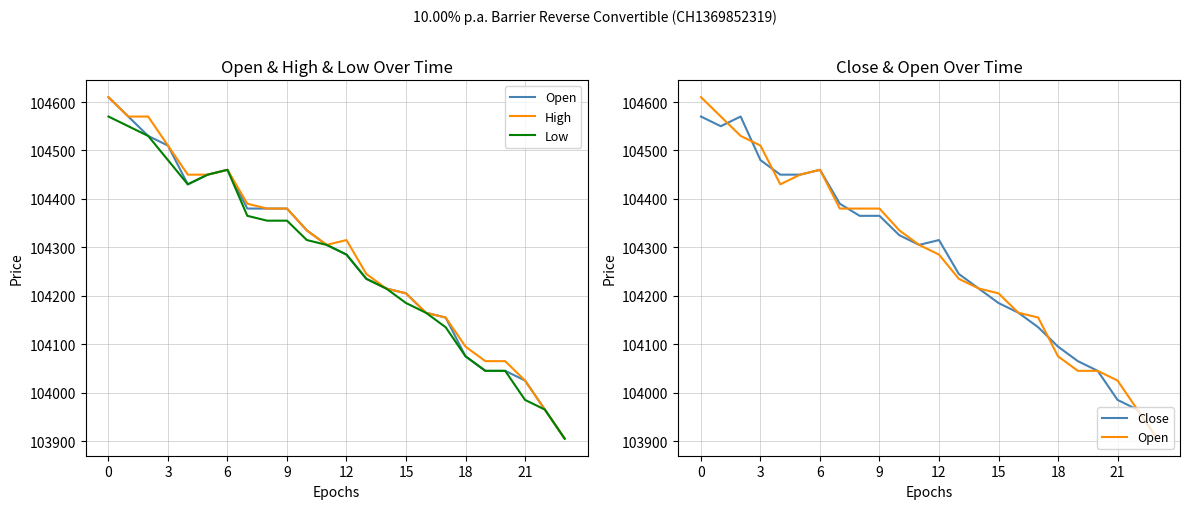

How many interior local peaks does the High series have?

2